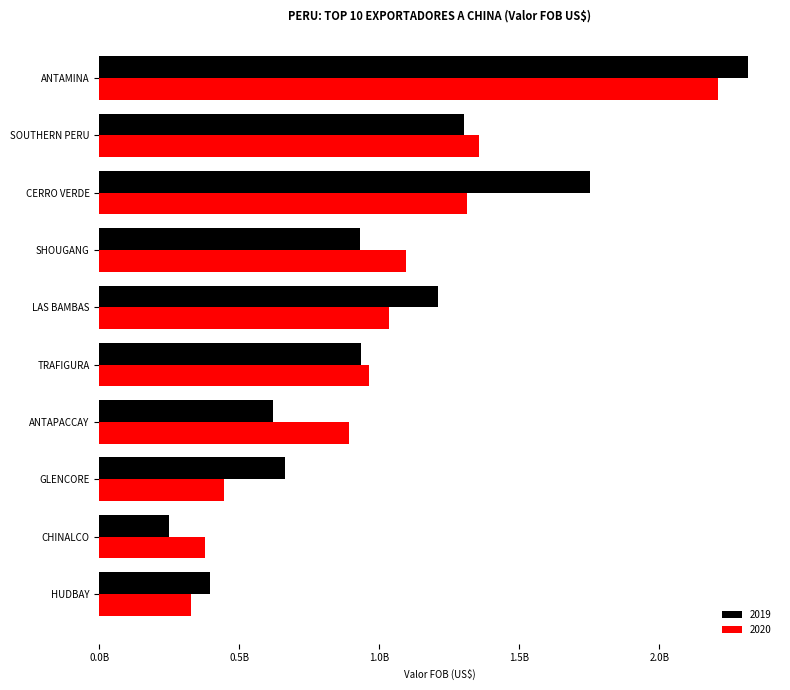

Reading right to left, extract all data points from this chart.

2019: 394982835.7	248964037.8	661780584.9	619770722.5	935969191.6	1210599579.5	931736530.9	1754358300.1	1303646338.6	2315565141.5
2020: 327108811.8	378392014.8	443826998.8	891683310.8	963081879.8	1035083480.5	1095301645.5	1314971443.7	1356220721.6	2208428971.1